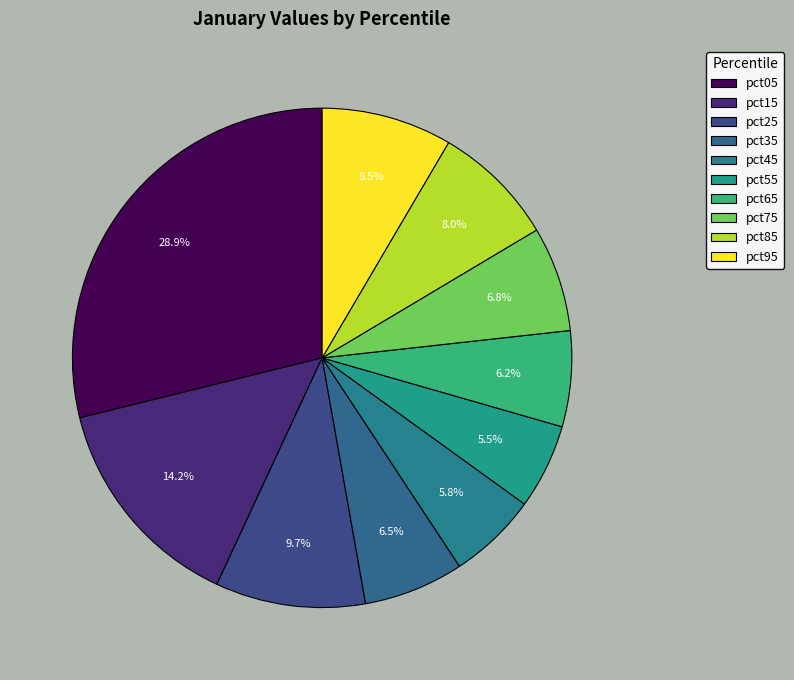

To the nearest percent, what percentage of the pie is pct65?

6%